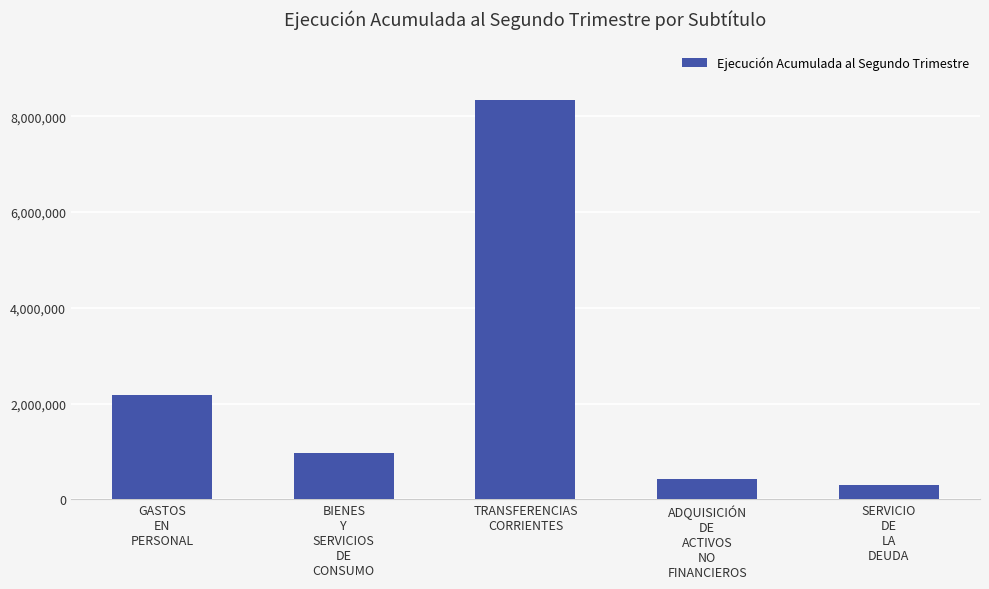

At which category does the chart reach its minimum across all series?

SERVICIO
DE
LA
DEUDA